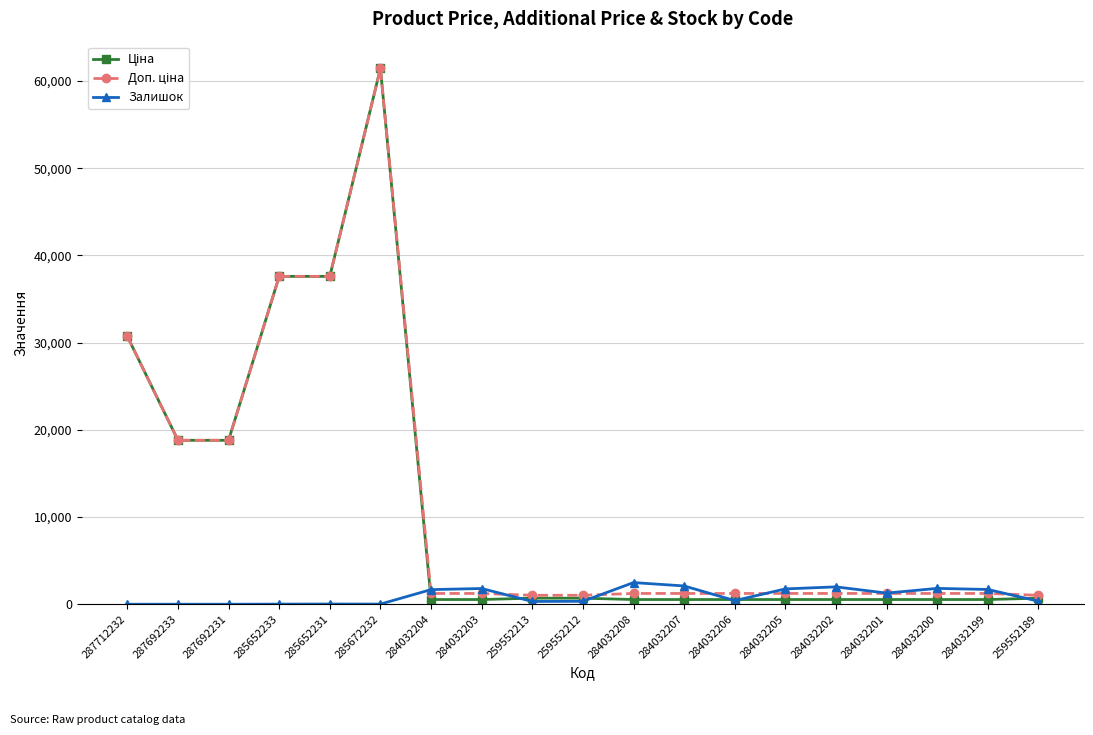

Is it true that Залишок equals 1816.0 at 284032200?

True